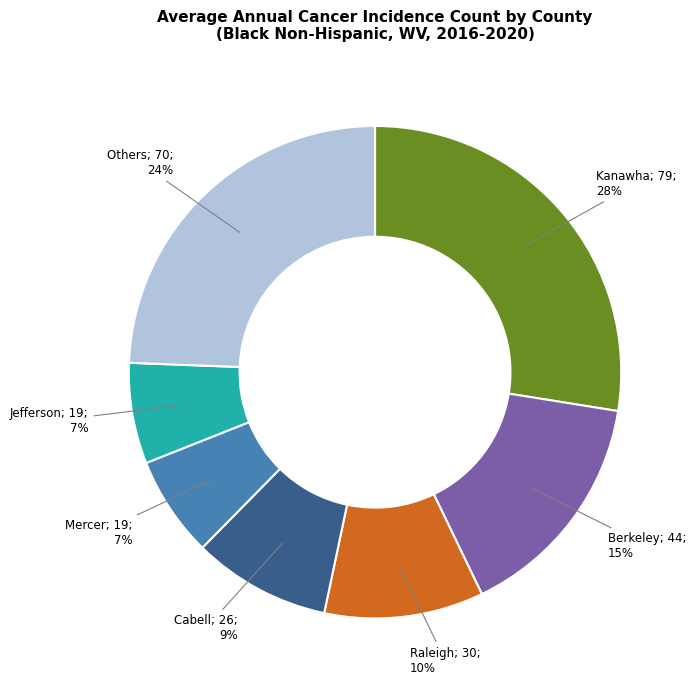

Is there any slice that represents more than half of the pie?

No